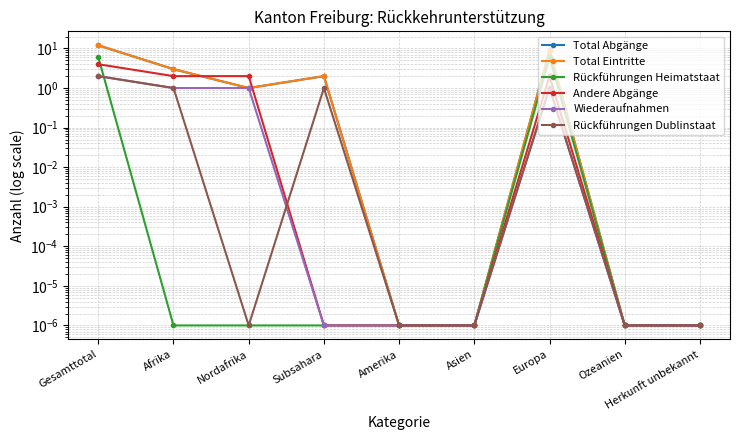

True or false: Rückführungen Dublinstaat and Wiederaufnahmen cross at least once.

True